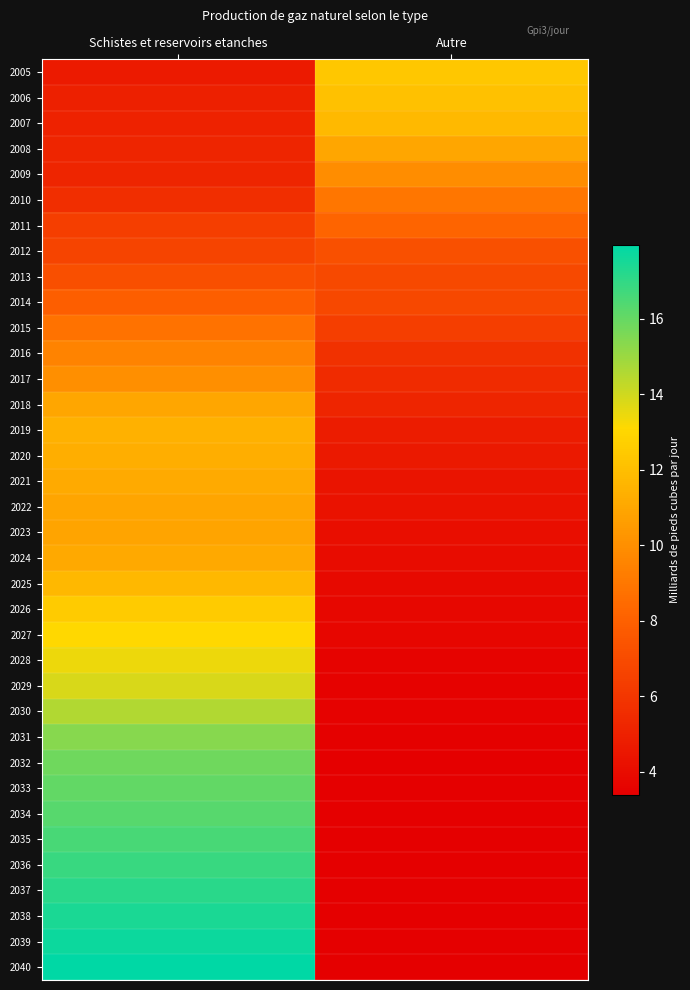

What is the maximum value shown in the chart?

18.0